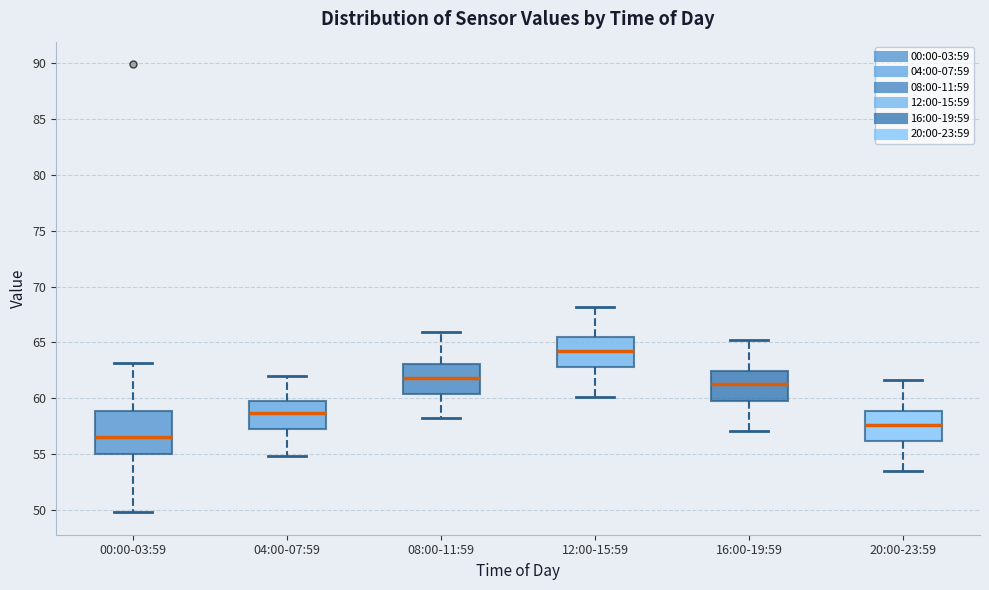

Reading left to right, read every box against the y-axis: the position of its median line, the range the box covers, and the ends of its whiskers. The values are not printed on the chart, so give them approximately, as read against the axis.

00:00-03:59: median 56.5, box 55.0 to 59.0, whiskers 50.0 to 63.0
04:00-07:59: median 58.5, box 57.5 to 60.0, whiskers 55.0 to 62.0
08:00-11:59: median 62.0, box 60.5 to 63.0, whiskers 58.0 to 66.0
12:00-15:59: median 64.5, box 63.0 to 65.5, whiskers 60.0 to 68.0
16:00-19:59: median 61.5, box 60.0 to 62.5, whiskers 57.0 to 65.0
20:00-23:59: median 57.5, box 56.0 to 59.0, whiskers 53.5 to 61.5